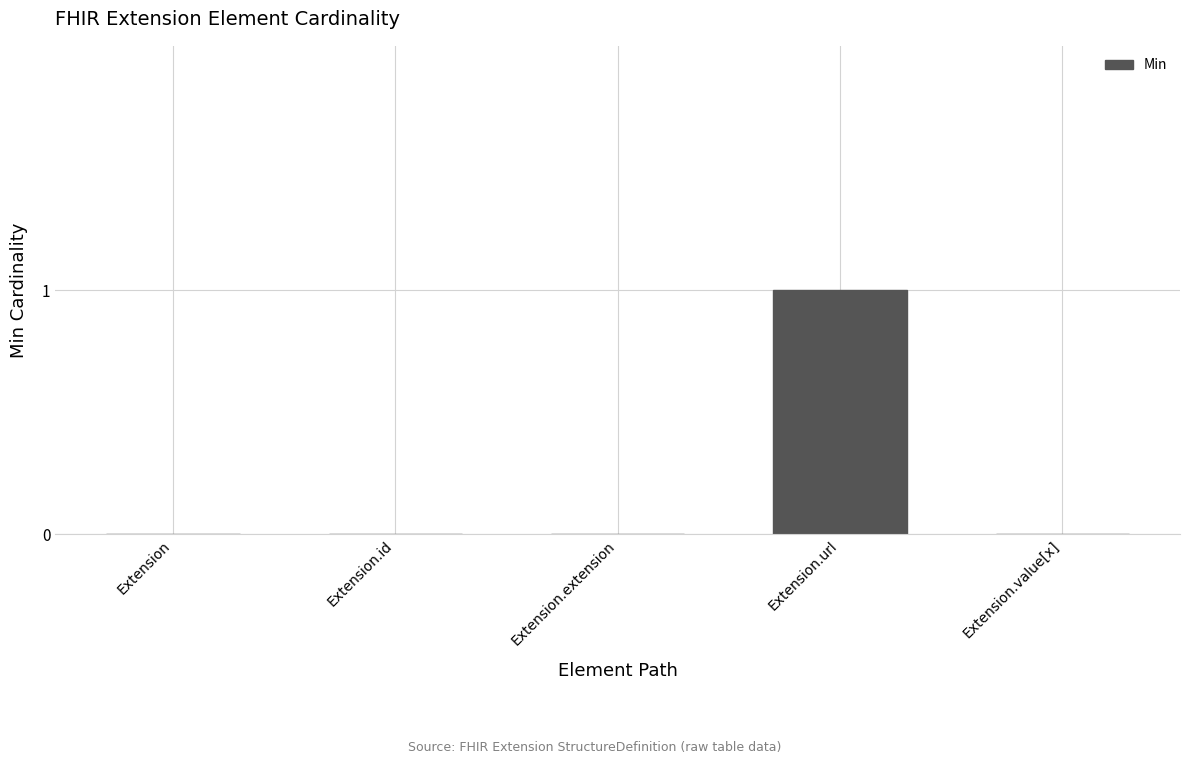

Are the bars horizontal?

No